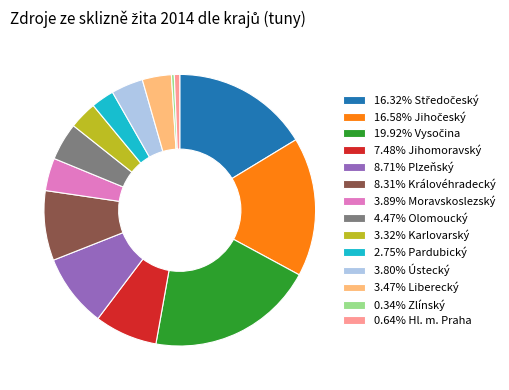

Does 3.89% Moravskoslezský account for over 50% of the chart?

No